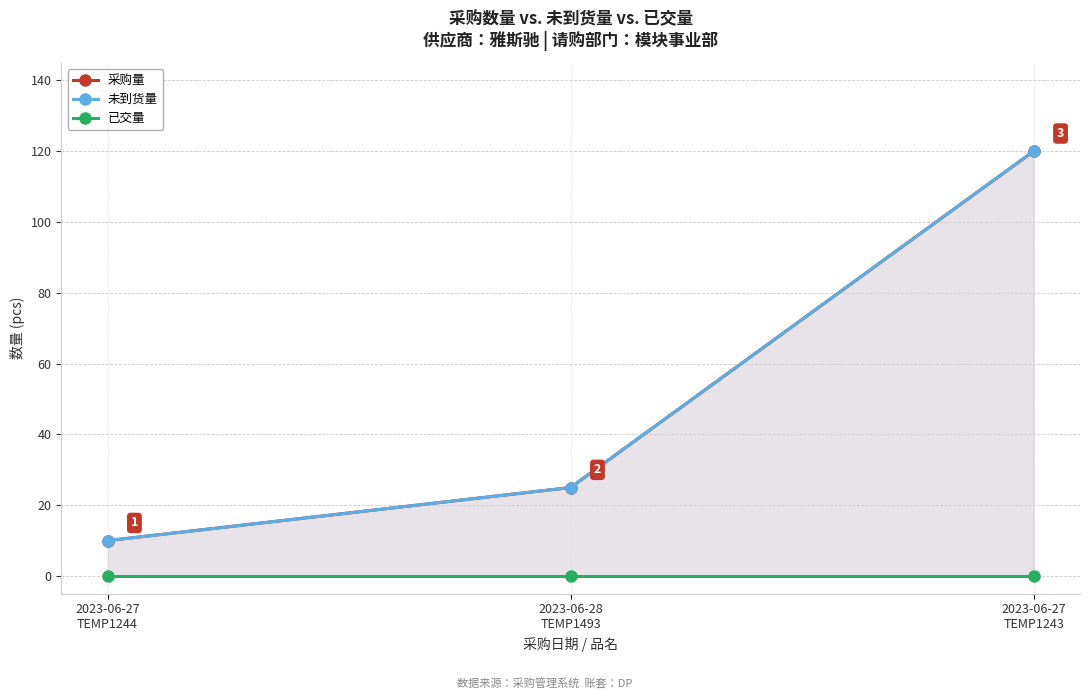

What is the total value across all series at 2023-06-28
TEMP1493?

50